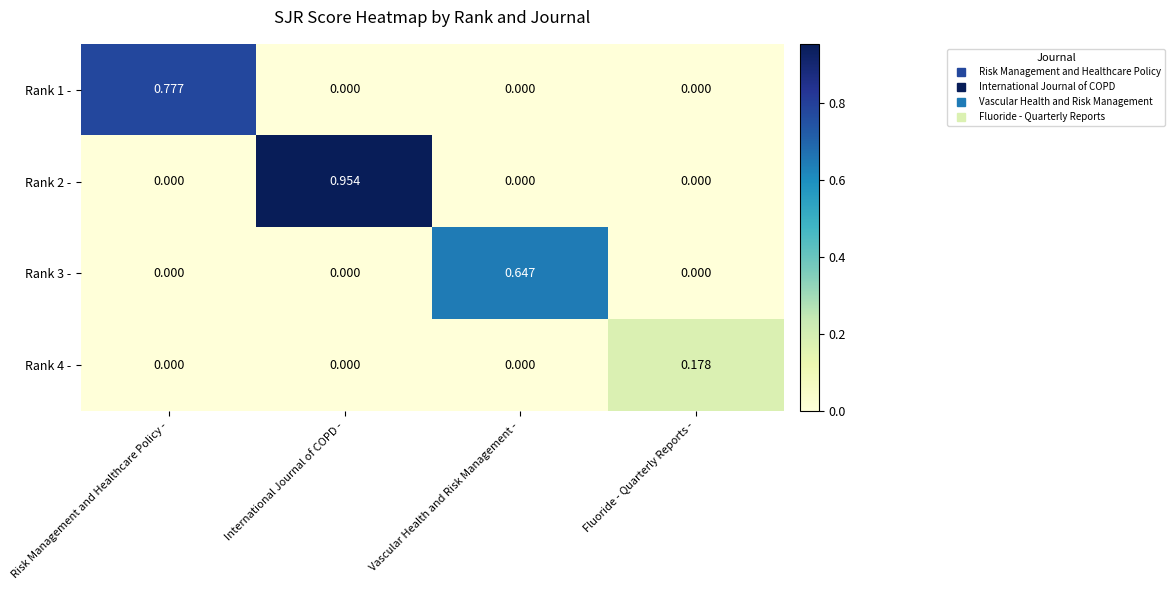

At which category is the sum across all series the highest?

International Journal of COPD -